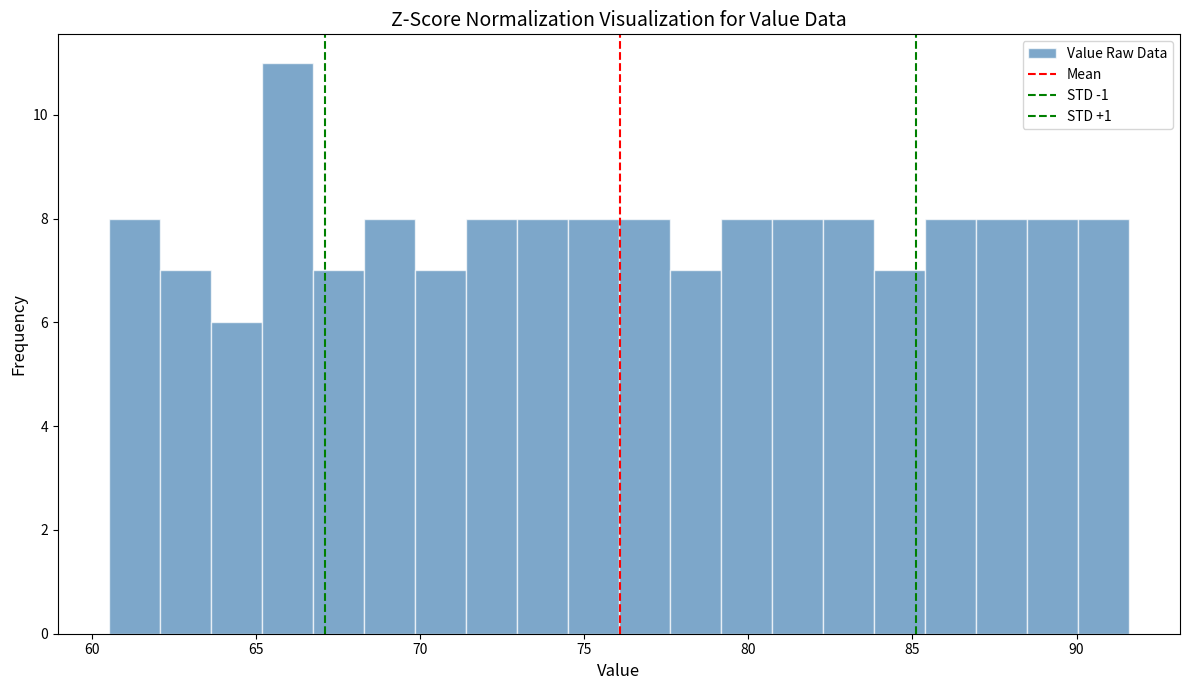

Read against the x-axis, roughly where is the centre of the tallest bar?

66.0